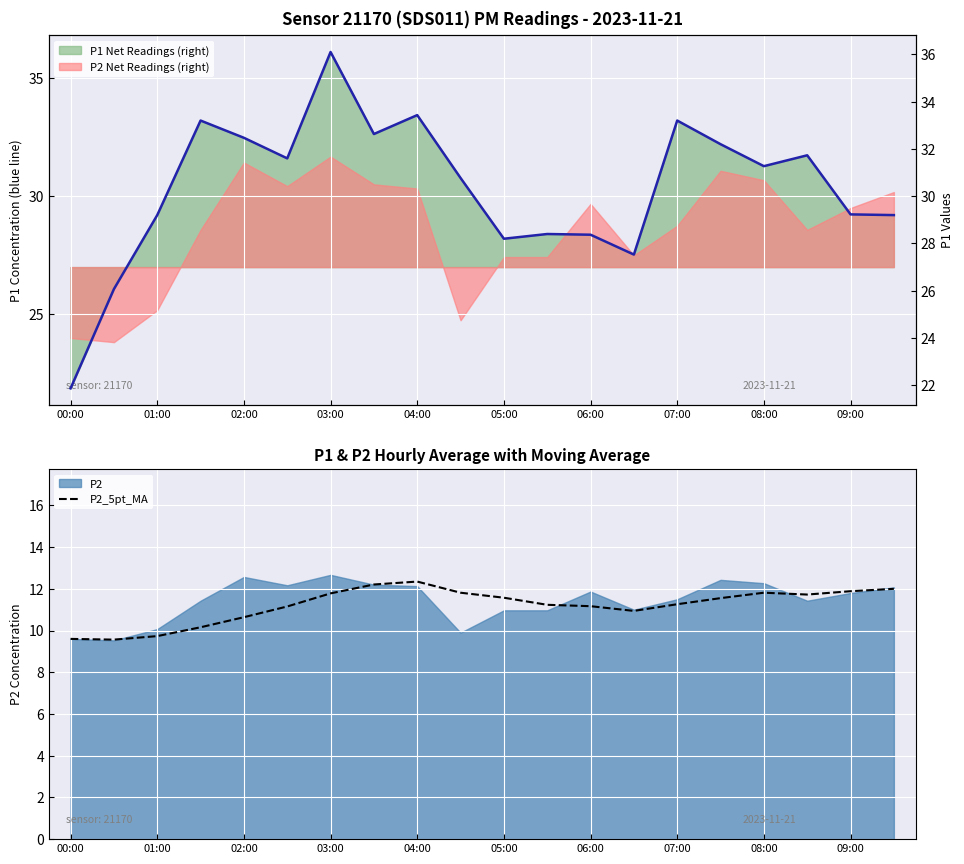

At how many categories does at least one series exceed 12?

20